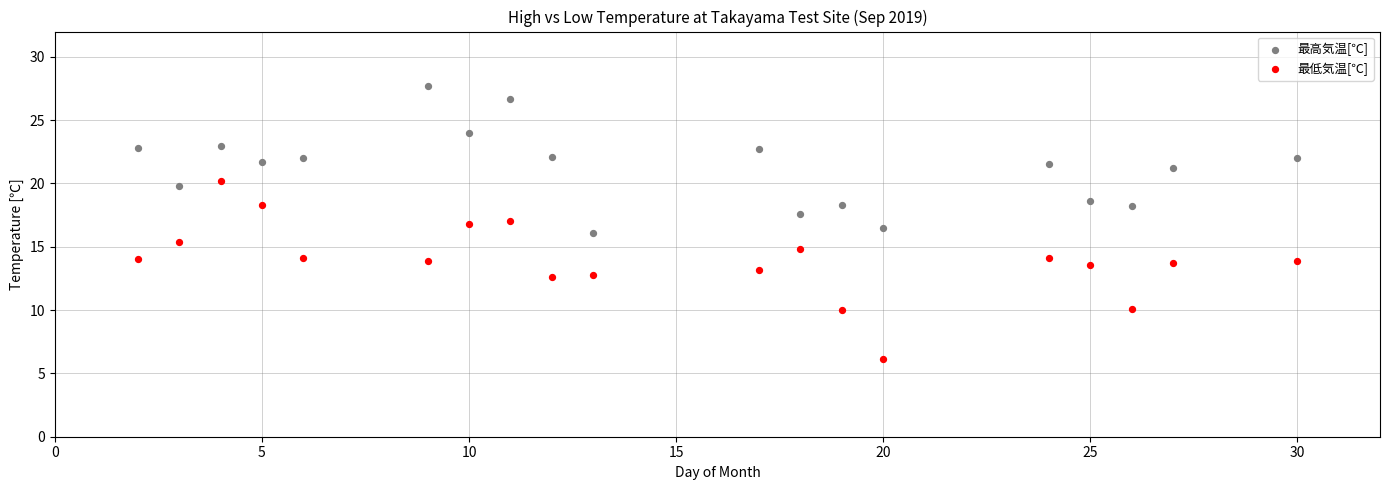

Across all data points, what is the range of Y values (max minus min)?

21.6